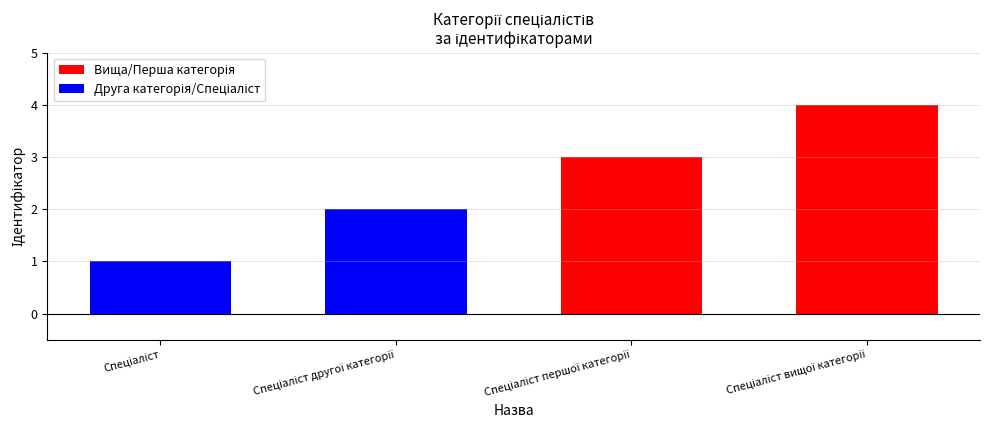

What is the sum of all values?

10